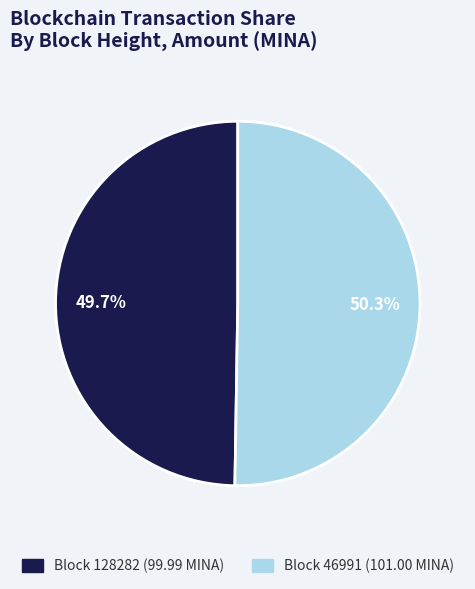

Is there a majority slice in this chart?

Yes